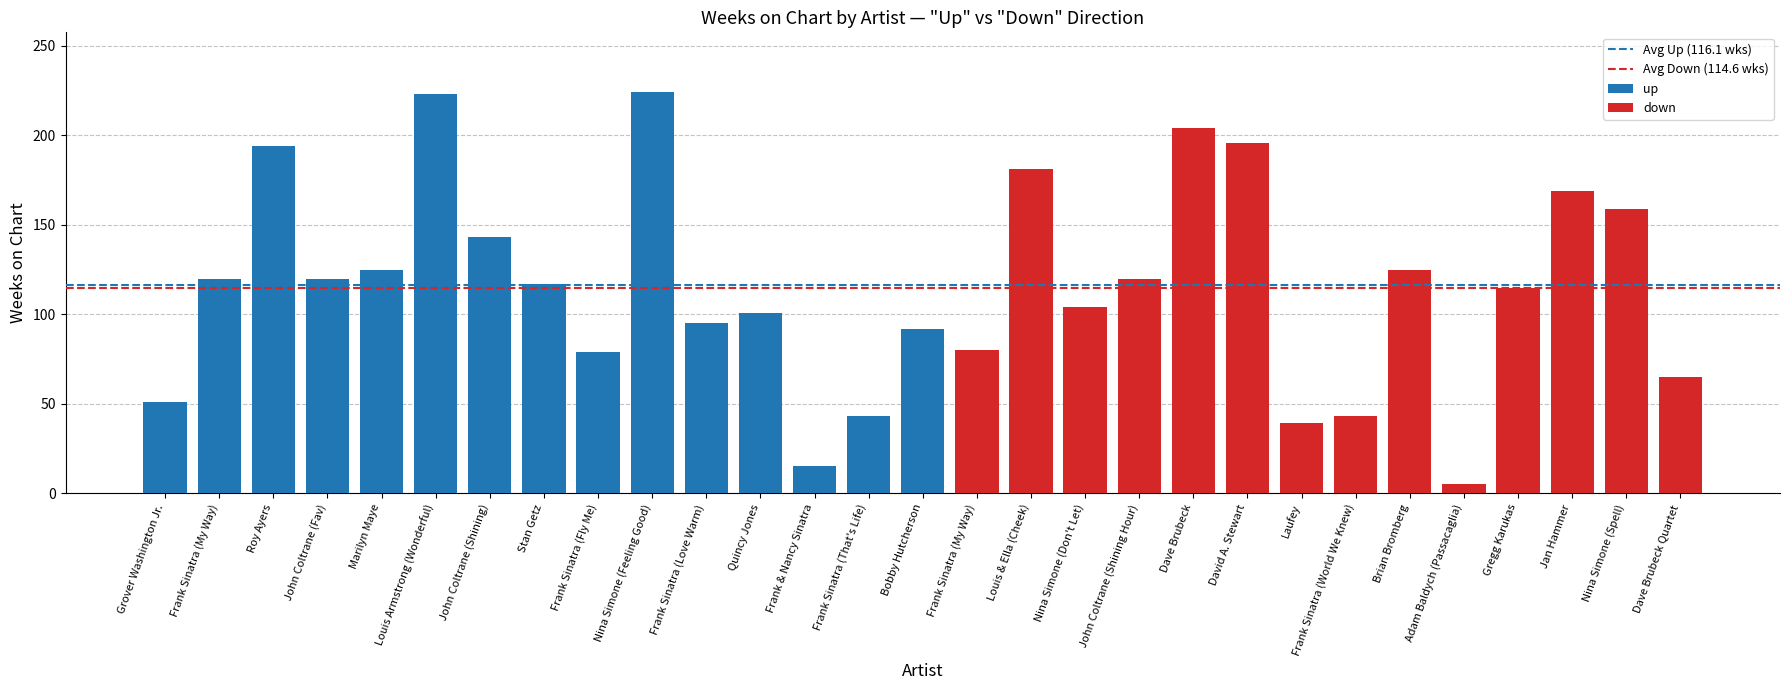

Is it true that down equals 204 at Dave Brubeck?

True